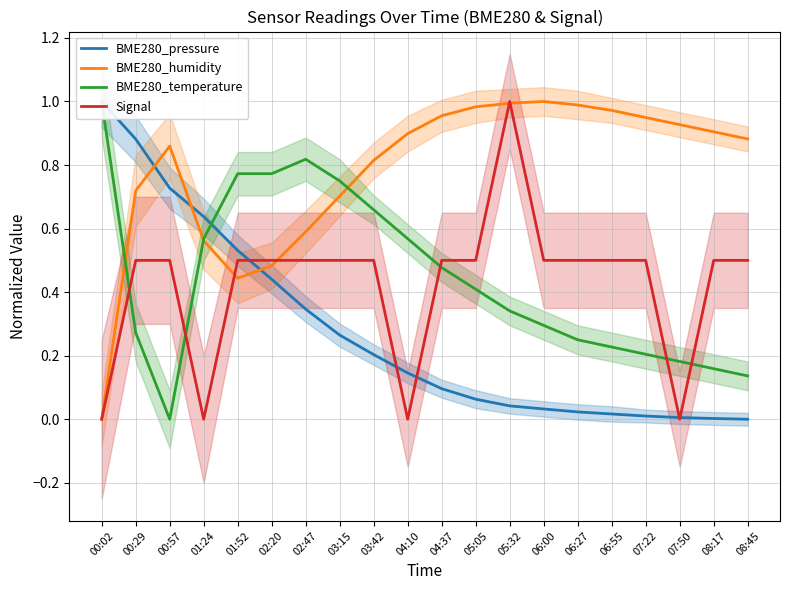

What are all the series names shown in the legend?

BME280_pressure, BME280_humidity, BME280_temperature, Signal